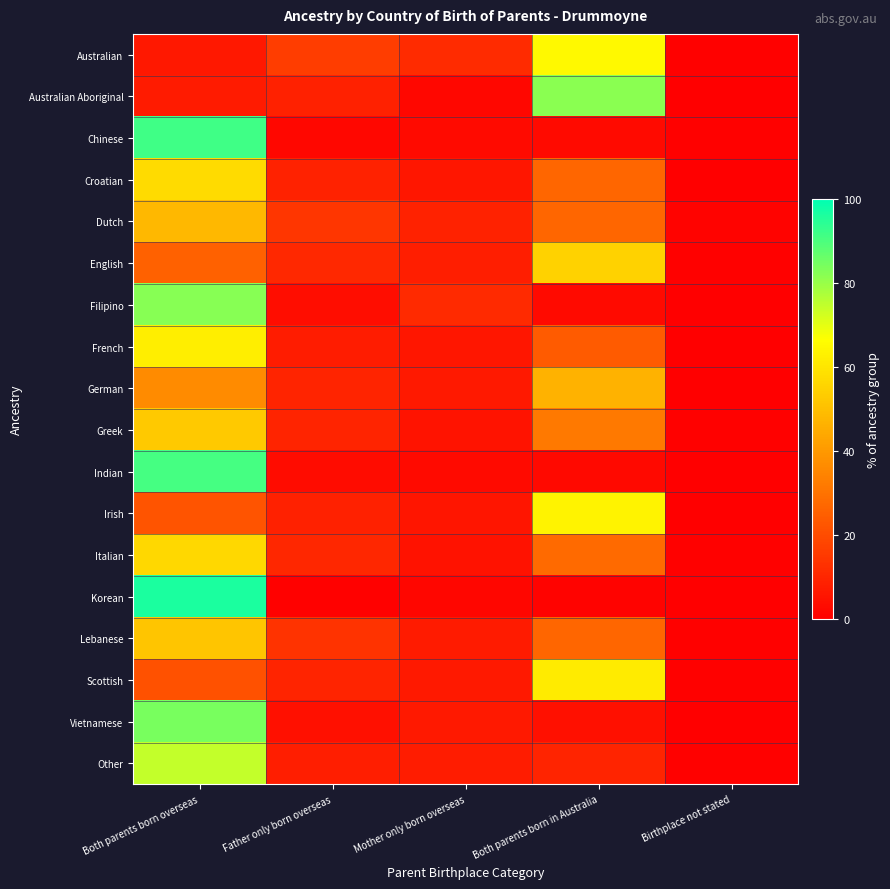

Reading right to left, list all the values displayed in this chart.

Australian: Birthplace not stated=0.6	Both parents born in Australia=64.9	Mother only born overseas=11.7	Father only born overseas=16.4	Both parents born overseas=6.4
Australian Aboriginal: Birthplace not stated=0.0	Both parents born in Australia=81.9	Mother only born overseas=2.0	Father only born overseas=8.8	Both parents born overseas=7.2
Chinese: Birthplace not stated=0.4	Both parents born in Australia=2.8	Mother only born overseas=3.0	Father only born overseas=2.3	Both parents born overseas=91.5
Croatian: Birthplace not stated=0.3	Both parents born in Australia=26.9	Mother only born overseas=6.2	Father only born overseas=9.1	Both parents born overseas=57.4
Dutch: Birthplace not stated=1.0	Both parents born in Australia=26.9	Mother only born overseas=9.3	Father only born overseas=14.4	Both parents born overseas=48.4
English: Birthplace not stated=0.6	Both parents born in Australia=54.9	Mother only born overseas=8.1	Father only born overseas=10.8	Both parents born overseas=25.6
Filipino: Birthplace not stated=0.0	Both parents born in Australia=3.0	Mother only born overseas=11.1	Father only born overseas=3.7	Both parents born overseas=82.2
French: Birthplace not stated=0.0	Both parents born in Australia=24.1	Mother only born overseas=6.2	Father only born overseas=7.6	Both parents born overseas=62.2
German: Birthplace not stated=0.2	Both parents born in Australia=46.7	Mother only born overseas=7.0	Father only born overseas=9.4	Both parents born overseas=36.6
Greek: Birthplace not stated=0.5	Both parents born in Australia=32.0	Mother only born overseas=5.3	Father only born overseas=9.6	Both parents born overseas=52.6
Indian: Birthplace not stated=0.3	Both parents born in Australia=2.5	Mother only born overseas=3.0	Father only born overseas=3.5	Both parents born overseas=90.7
Irish: Birthplace not stated=0.4	Both parents born in Australia=63.3	Mother only born overseas=5.6	Father only born overseas=8.6	Both parents born overseas=22.0
Italian: Birthplace not stated=0.5	Both parents born in Australia=27.7	Mother only born overseas=4.9	Father only born overseas=10.4	Both parents born overseas=56.4
Korean: Birthplace not stated=0.4	Both parents born in Australia=1.1	Mother only born overseas=1.7	Father only born overseas=0.6	Both parents born overseas=96.1
Lebanese: Birthplace not stated=0.6	Both parents born in Australia=26.8	Mother only born overseas=7.2	Father only born overseas=13.6	Both parents born overseas=51.8
Scottish: Birthplace not stated=0.6	Both parents born in Australia=61.6	Mother only born overseas=7.0	Father only born overseas=9.4	Both parents born overseas=21.5
Vietnamese: Birthplace not stated=0.0	Both parents born in Australia=4.5	Mother only born overseas=6.7	Father only born overseas=4.6	Both parents born overseas=84.2
Other: Birthplace not stated=0.6	Both parents born in Australia=9.5	Mother only born overseas=7.5	Father only born overseas=8.1	Both parents born overseas=74.3